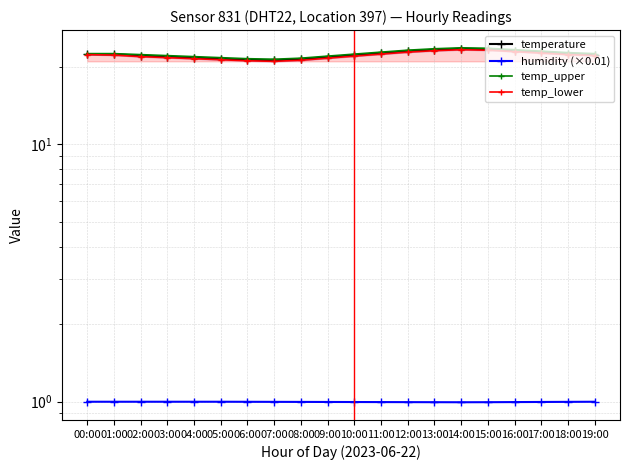

What position from the left is 16:00?

17